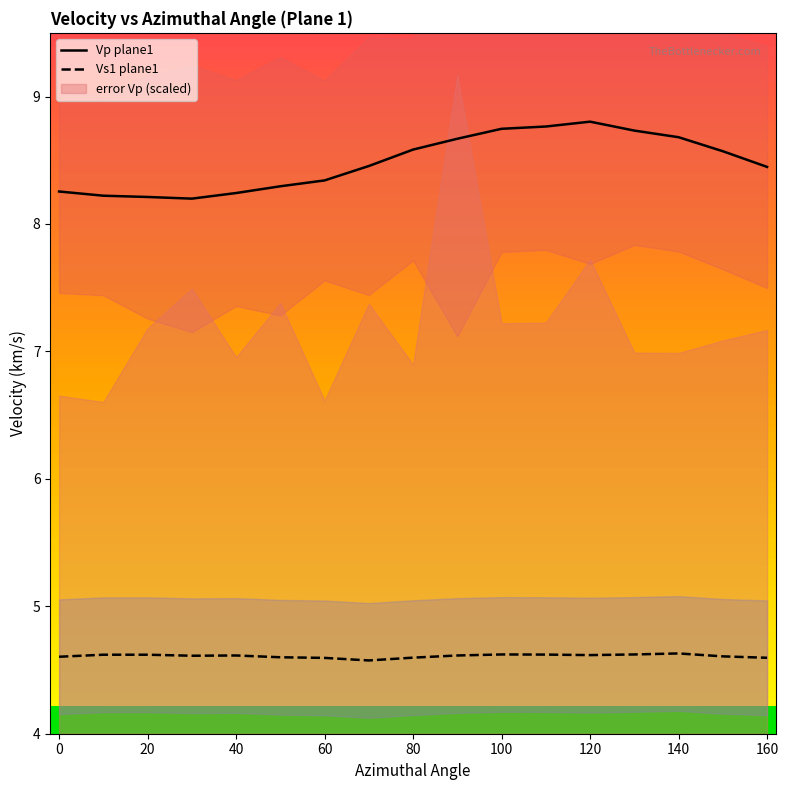

What is the lowest value of the Vs1 plane1 series?

4.6